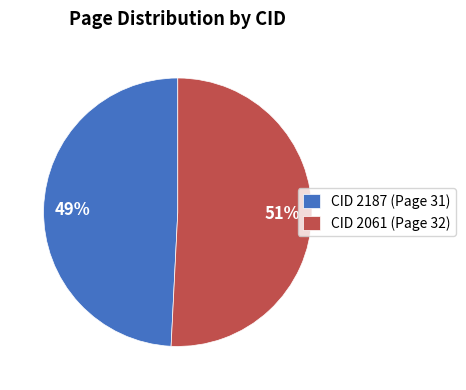

What is the ratio of the value at 49% to the value at 51%?

1.0